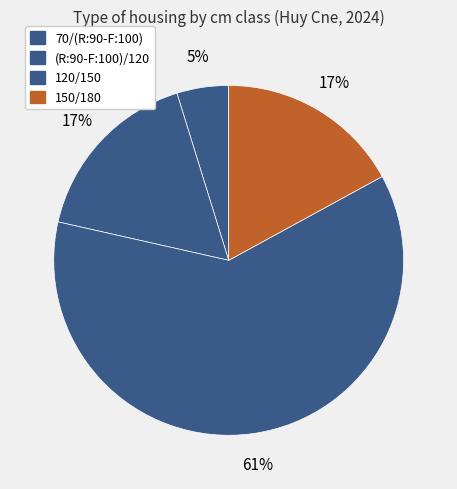

Count the number of slices in the pie.

4